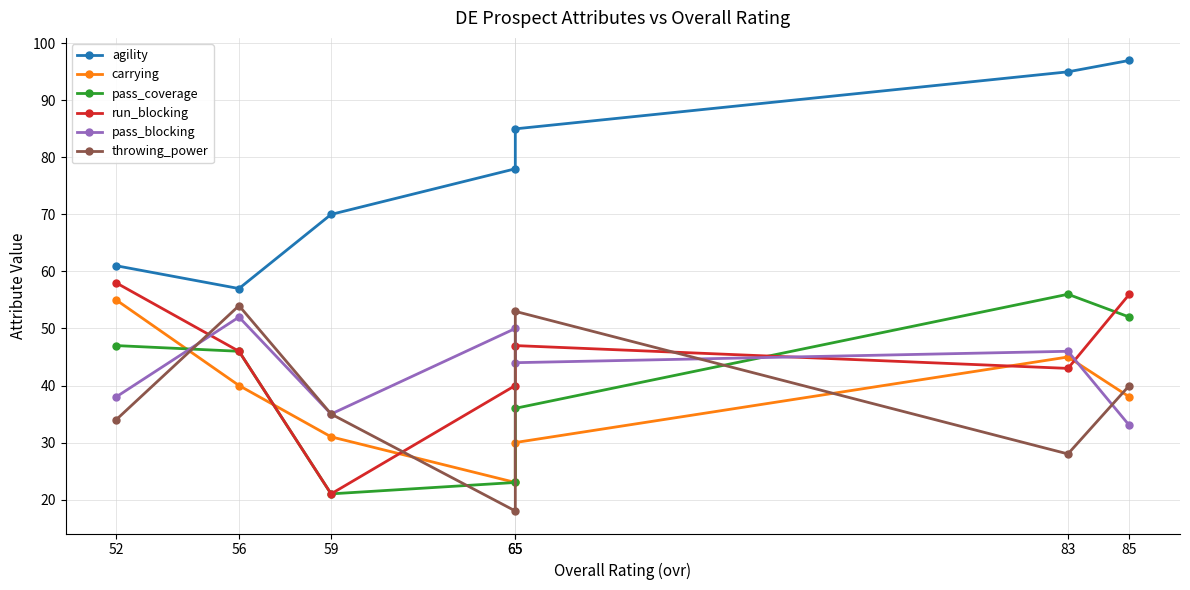

What is the greatest value displayed?

97